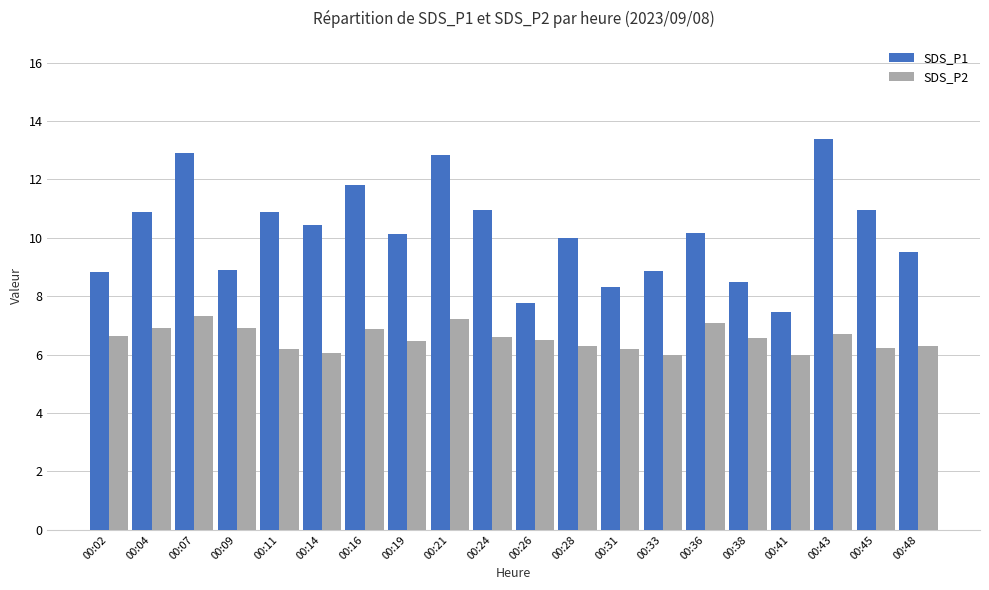

The value of SDS_P1 at 00:02 is 8.8. True or false?

True